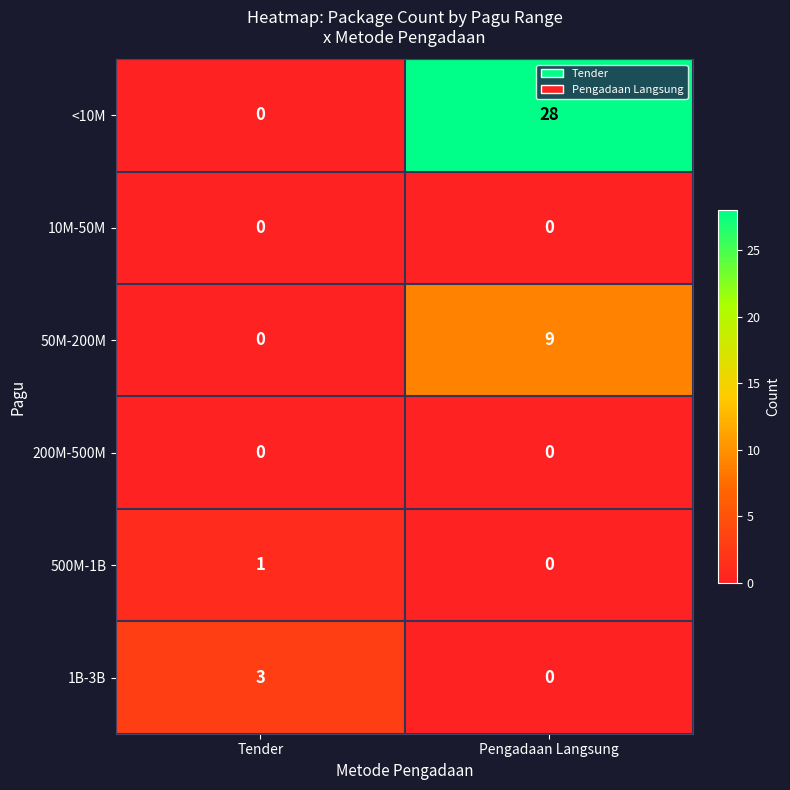

At which category does the chart reach its peak across all series?

Pengadaan Langsung